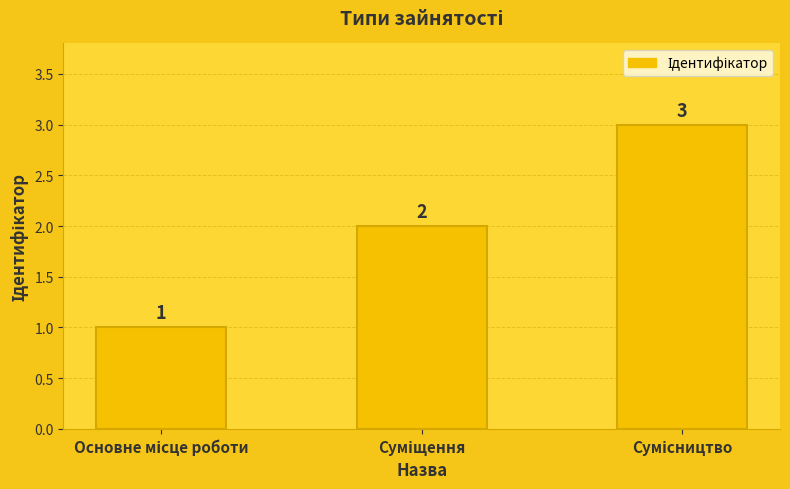

What is the value of the 3rd bar from the left?

3